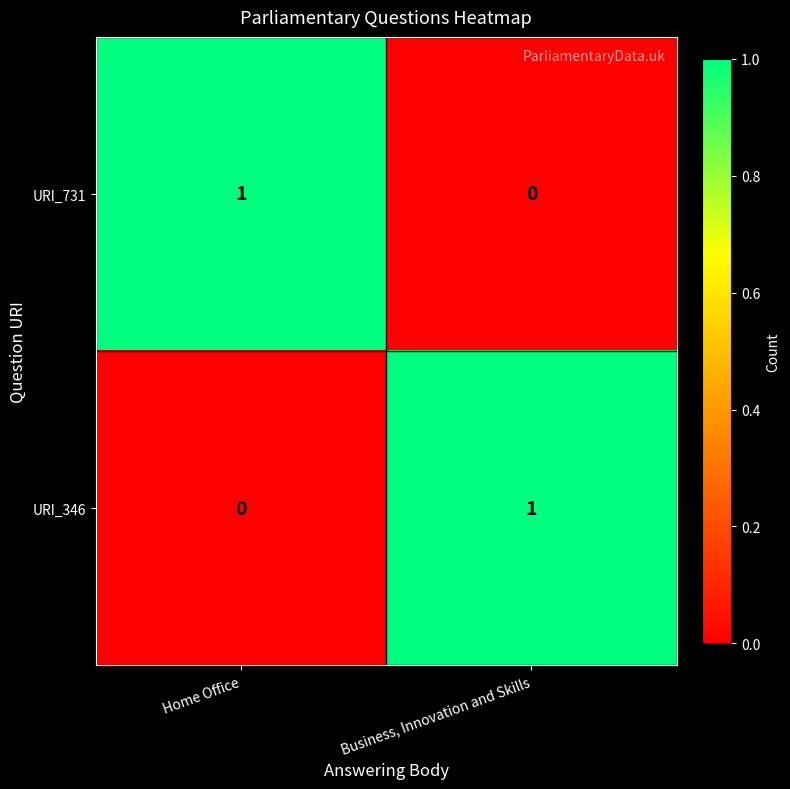

At which label is URI_346 closest to 0?

Home Office